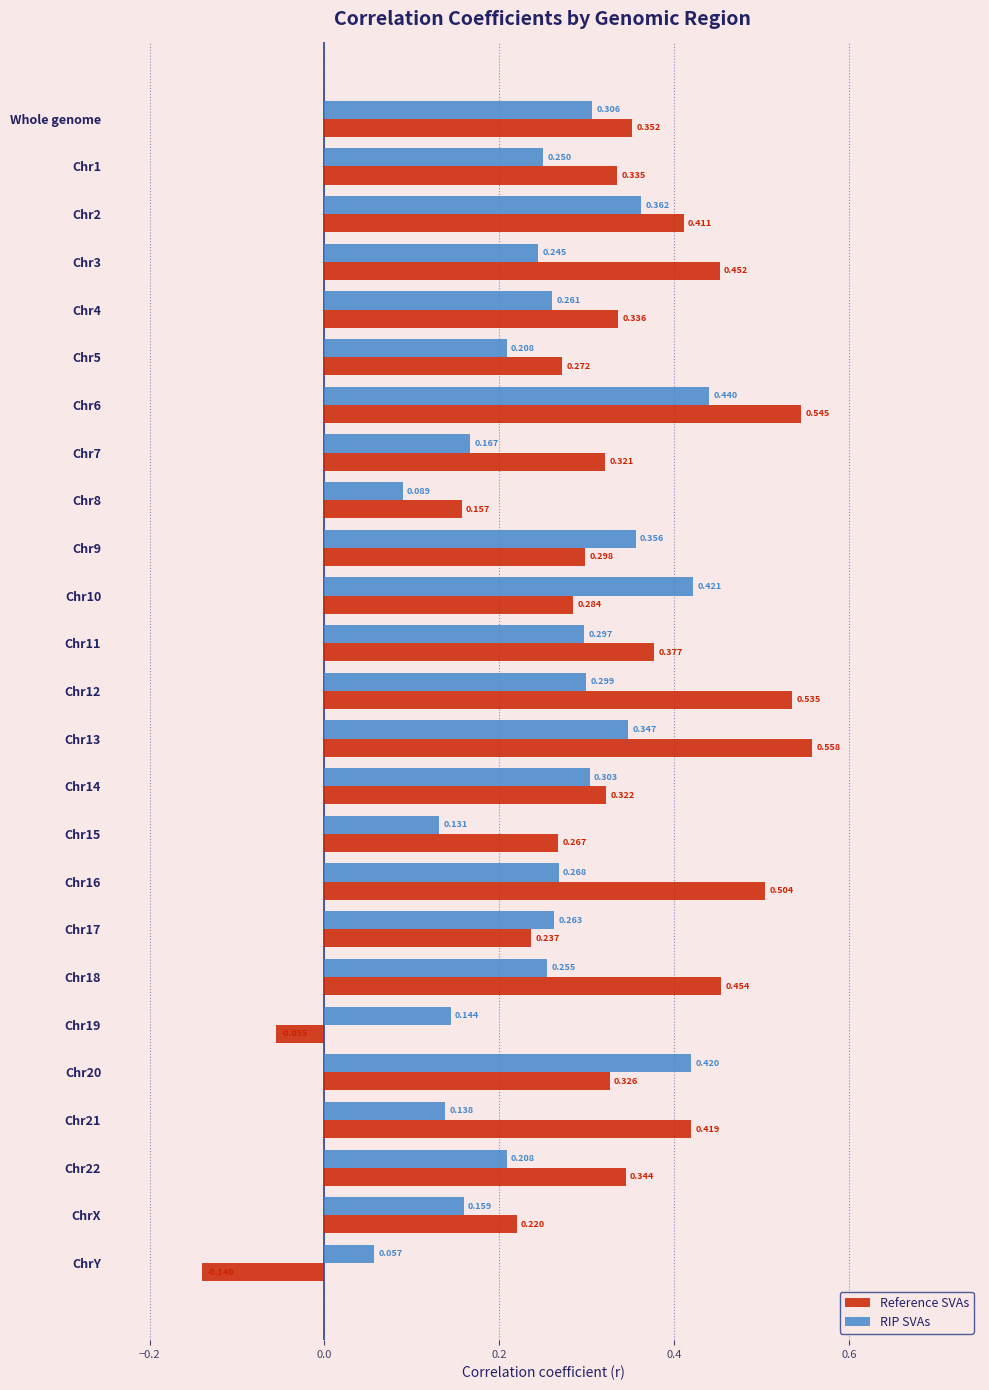

Which label corresponds to the smallest value in the chart?

ChrY